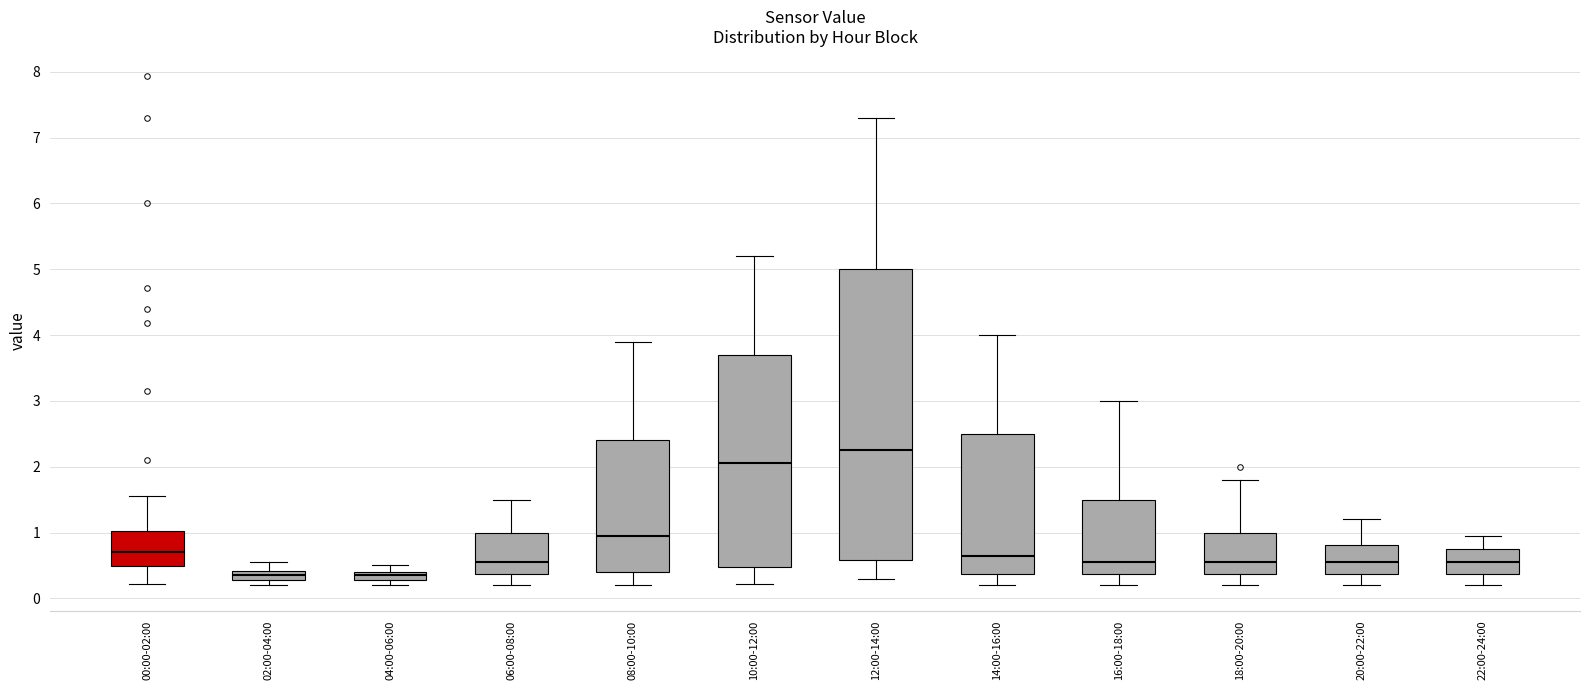

Comparing the boxes themselves (not the whiskers), which one is the tallest?

12:00-14:00